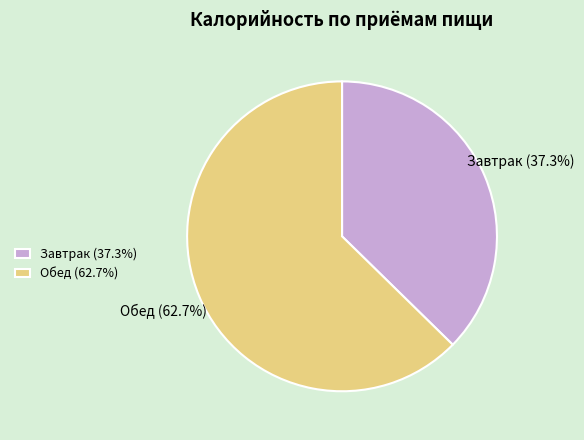

To the nearest percent, what portion does Обед represent?

63%